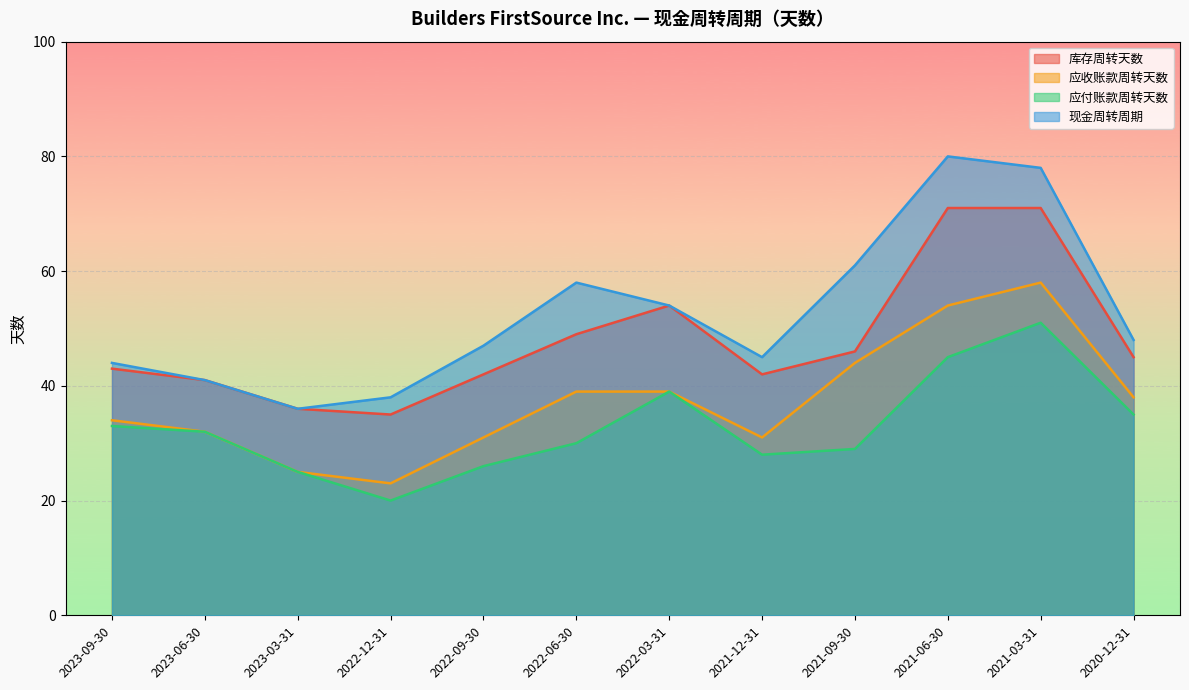

How many data points does each series have?

12